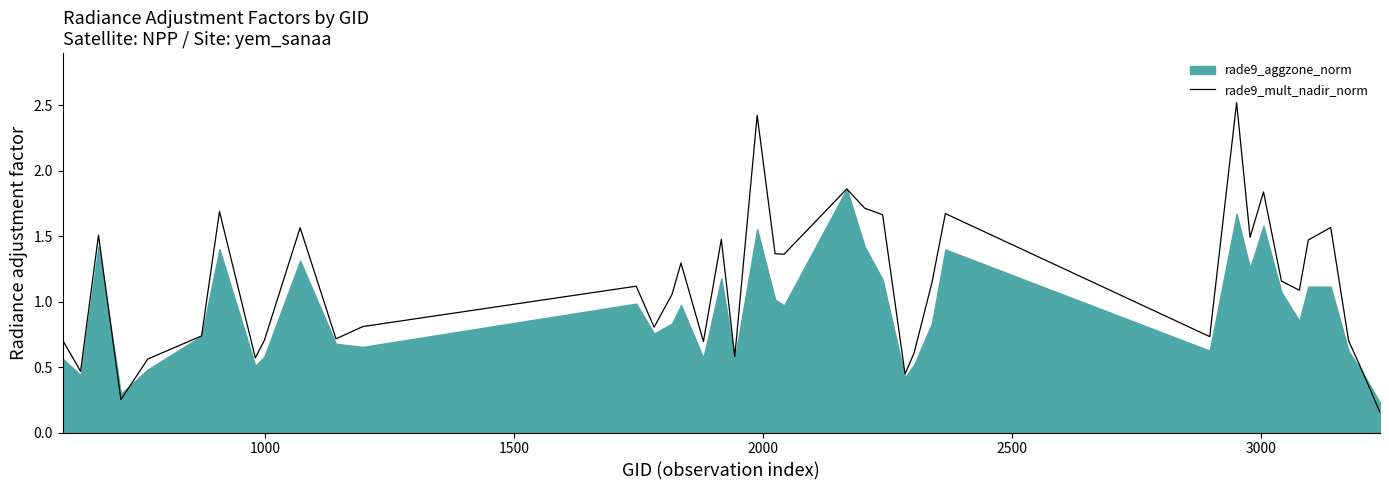

What is the smallest value displayed?

0.2